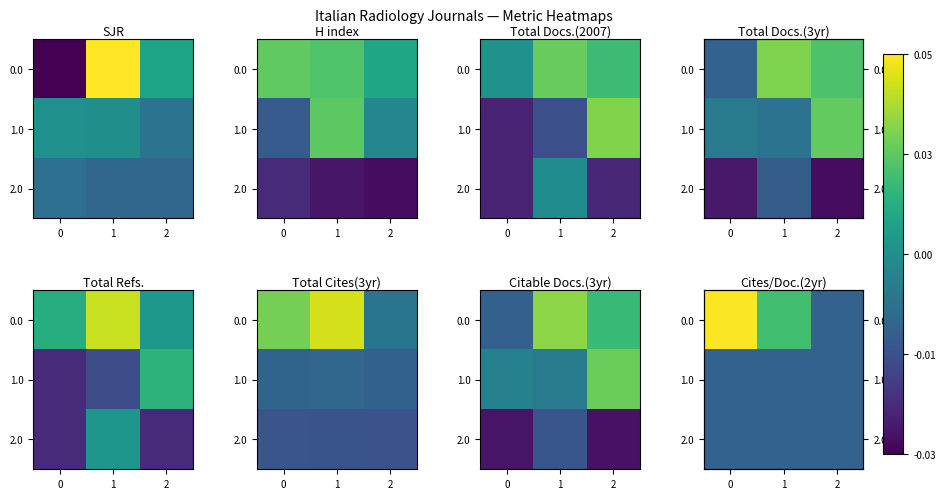

How many 0.0 values are between 0 and 1?

2